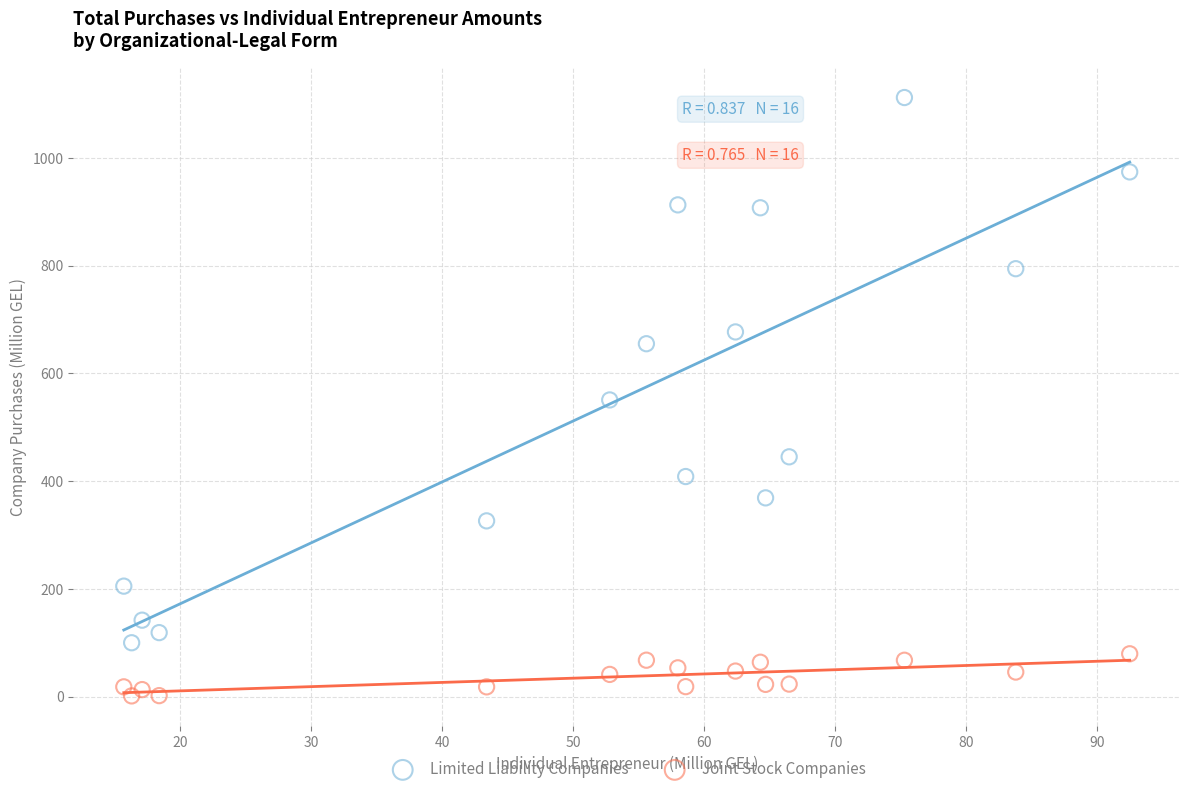

What is the X range (max minus min) for the scatter plot?

76.8